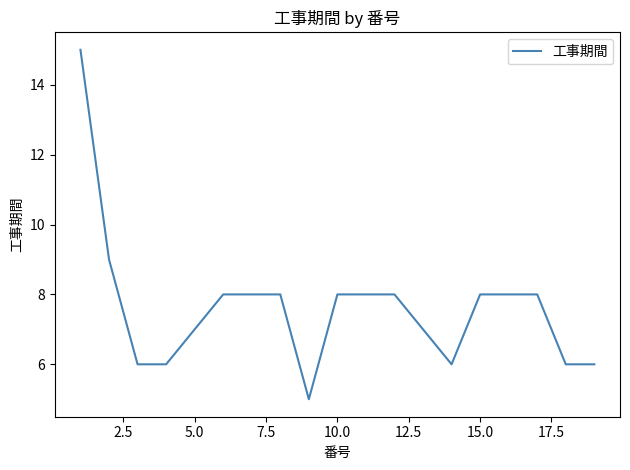

What is the difference between the maximum and minimum values?

10